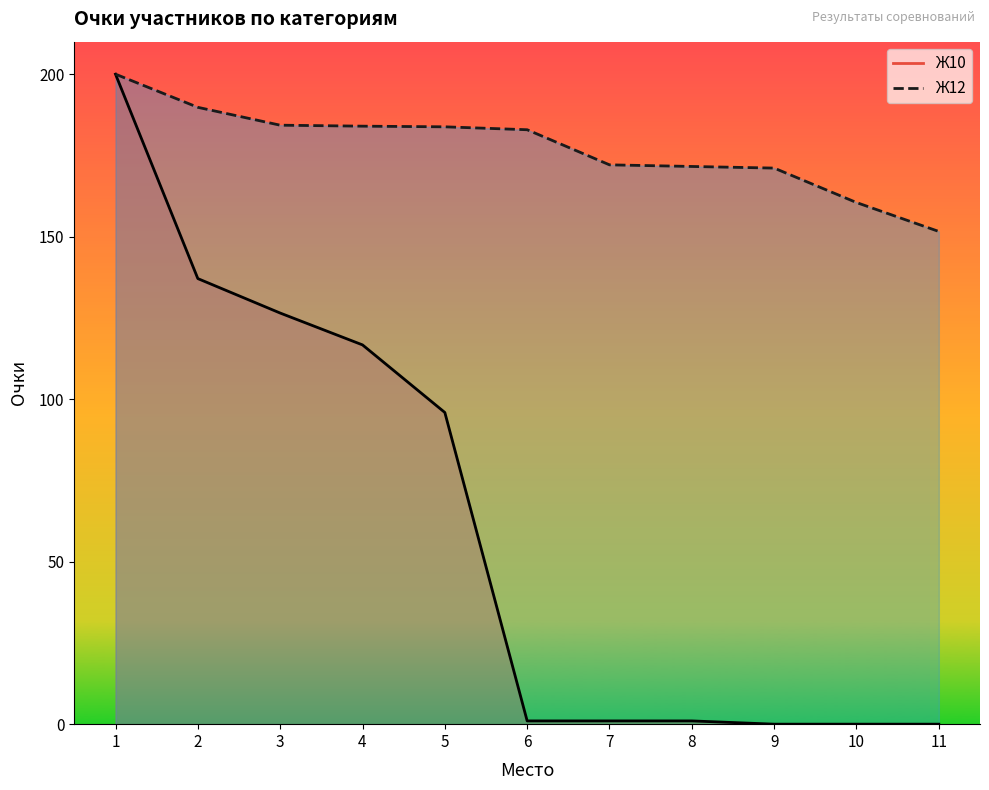

What is the difference between the maximum and minimum values?

200.0